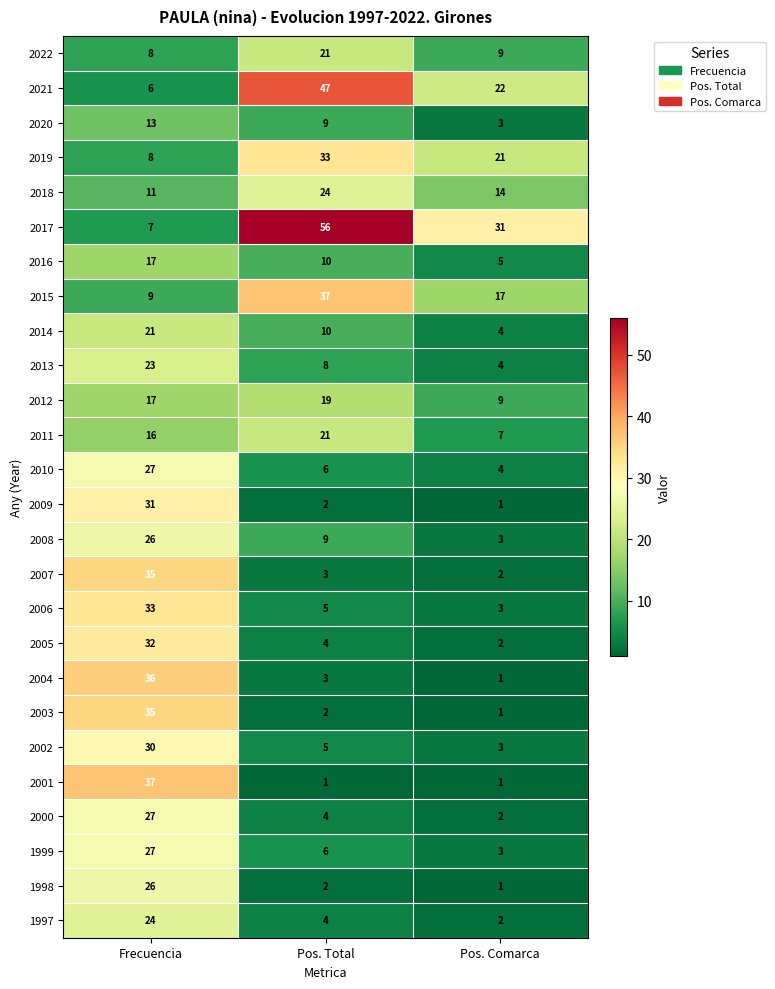

True or false: 1998 has a value of 26 at Frecuencia.

True